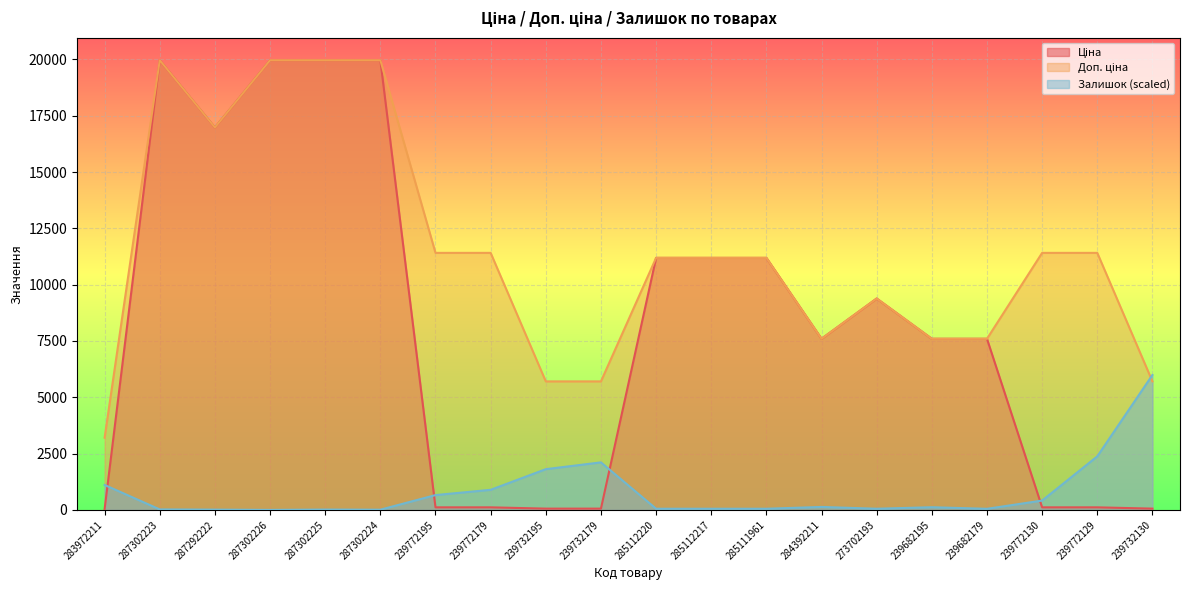

After their last crossing, which series has the higher values: Залишок or Ціна?

Залишок